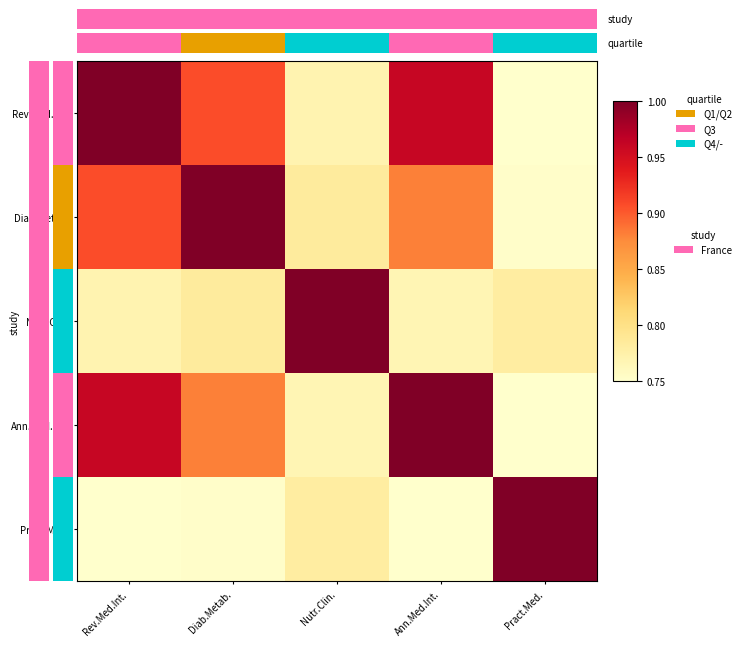

The value of Rev.Med.Int. at Rev.Med.Int. is 1.0. True or false?

True